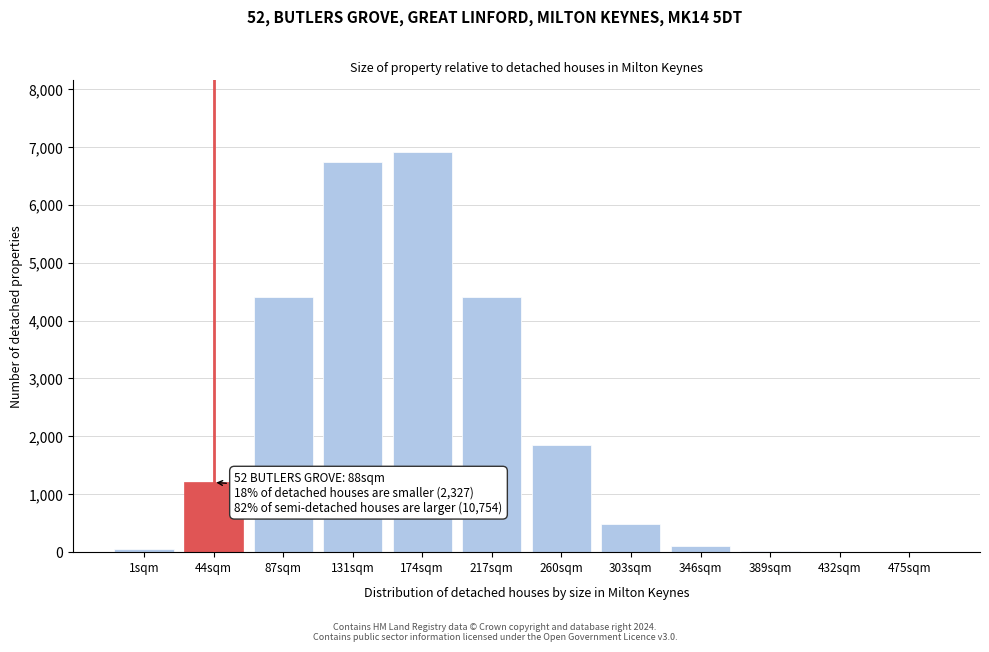

True or false: the data shows 4413 at 217sqm.

True